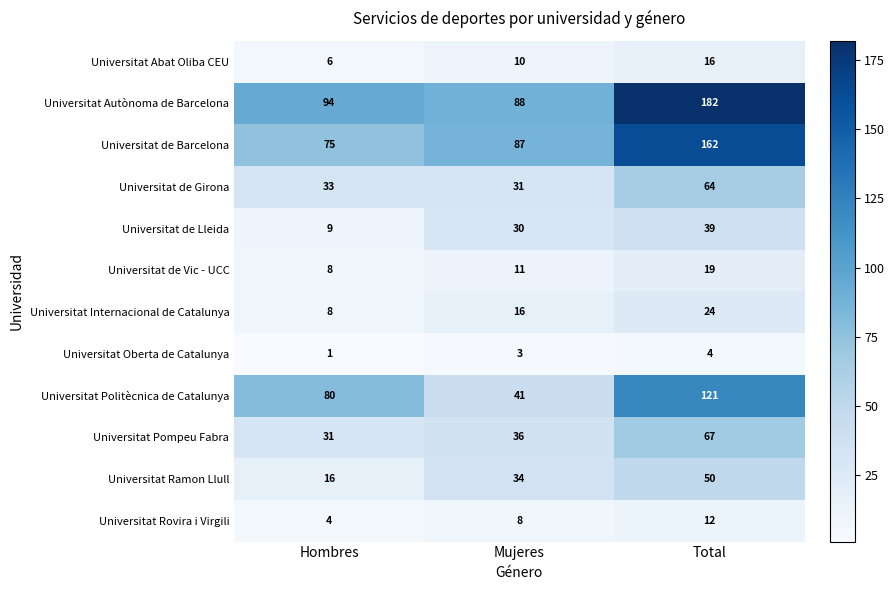

What is the difference between the maximum and minimum values in the Universitat de Lleida series?

30